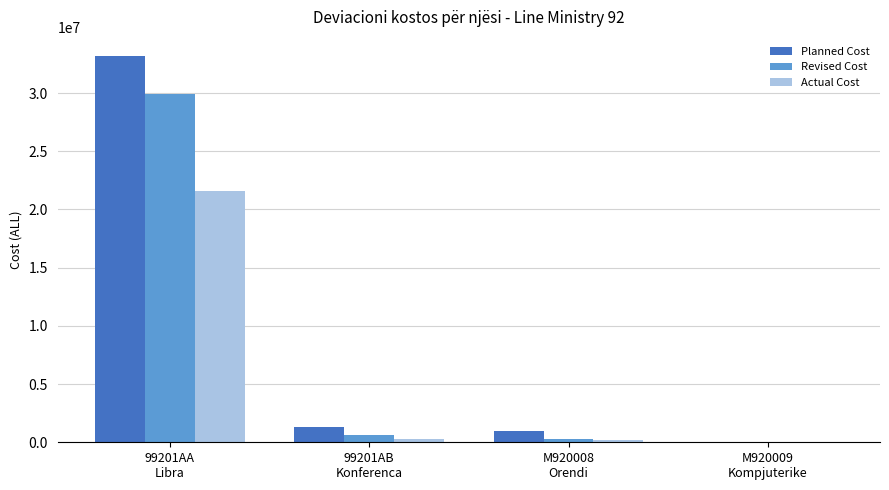

How many values in Planned Cost are above zero?

3